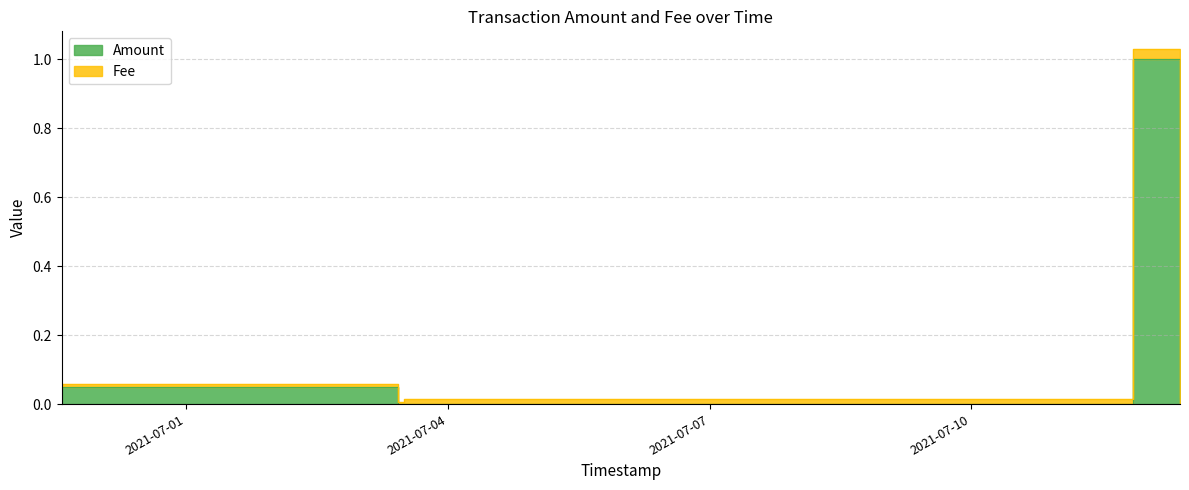

Rank the categories by value from highest to lowest.

2021-07-11 20:33:23, 2021-07-11 20:58:02, 2021-06-29 13:40:17, 2021-07-03 10:13:24, 2021-07-03 11:48:14, 2021-07-12 09:29:46